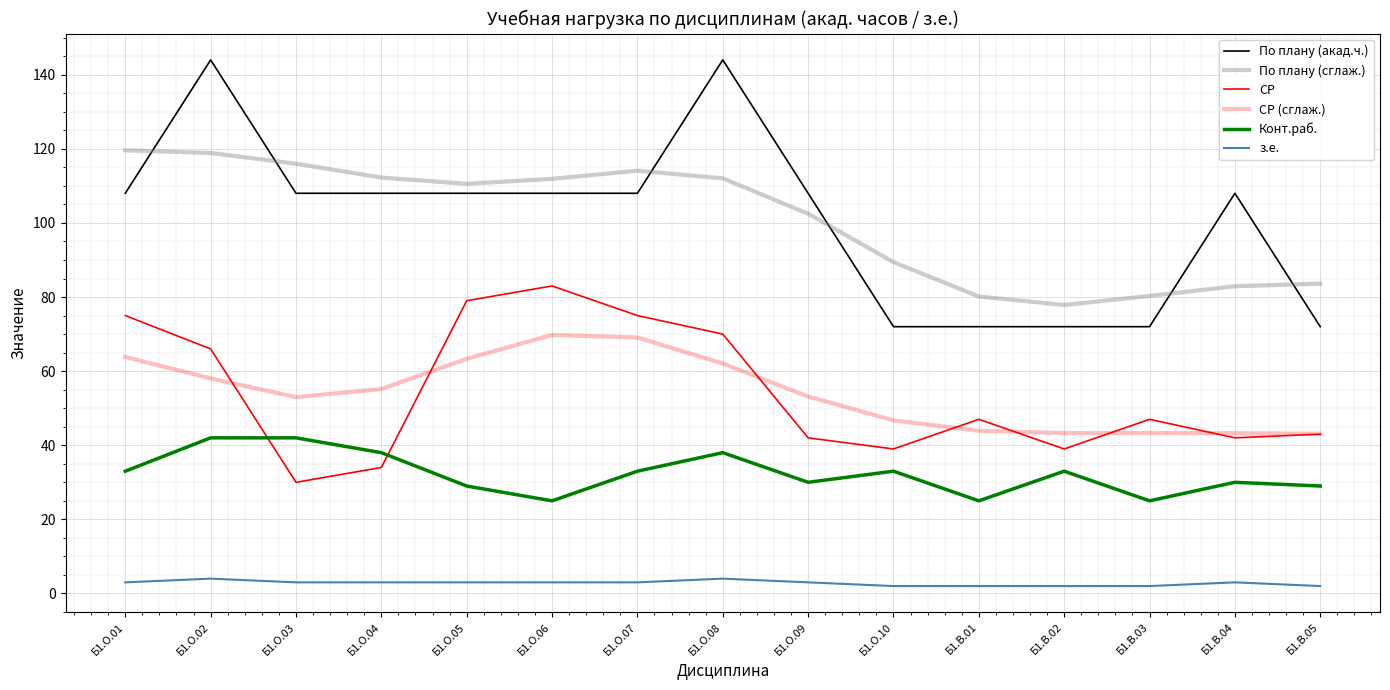

Reading left to right, list all the values displayed in this chart.

По плану (акад.ч.): Б1.О.01=108.0	Б1.О.02=144.0	Б1.О.03=108.0	Б1.О.04=108.0	Б1.О.05=108.0	Б1.О.06=108.0	Б1.О.07=108.0	Б1.О.08=144.0	Б1.О.09=108.0	Б1.О.10=72.0	Б1.В.01=72.0	Б1.В.02=72.0	Б1.В.03=72.0	Б1.В.04=108.0	Б1.В.05=72.0
По плану (сглаж.): Б1.О.01=119.6	Б1.О.02=118.9	Б1.О.03=116.0	Б1.О.04=112.2	Б1.О.05=110.6	Б1.О.06=111.9	Б1.О.07=114.1	Б1.О.08=112.0	Б1.О.09=102.5	Б1.О.10=89.4	Б1.В.01=80.1	Б1.В.02=77.9	Б1.В.03=80.3	Б1.В.04=82.9	Б1.В.05=83.6
СР: Б1.О.01=75.0	Б1.О.02=66.0	Б1.О.03=30.0	Б1.О.04=34.0	Б1.О.05=79.0	Б1.О.06=83.0	Б1.О.07=75.0	Б1.О.08=70.0	Б1.О.09=42.0	Б1.О.10=39.0	Б1.В.01=47.0	Б1.В.02=39.0	Б1.В.03=47.0	Б1.В.04=42.0	Б1.В.05=43.0
СР (сглаж.): Б1.О.01=63.8	Б1.О.02=58.0	Б1.О.03=53.0	Б1.О.04=55.2	Б1.О.05=63.3	Б1.О.06=69.8	Б1.О.07=69.1	Б1.О.08=62.1	Б1.О.09=53.2	Б1.О.10=46.7	Б1.В.01=43.9	Б1.В.02=43.3	Б1.В.03=43.3	Б1.В.04=43.3	Б1.В.05=43.1
Конт.раб.: Б1.О.01=33.0	Б1.О.02=42.0	Б1.О.03=42.0	Б1.О.04=38.0	Б1.О.05=29.0	Б1.О.06=25.0	Б1.О.07=33.0	Б1.О.08=38.0	Б1.О.09=30.0	Б1.О.10=33.0	Б1.В.01=25.0	Б1.В.02=33.0	Б1.В.03=25.0	Б1.В.04=30.0	Б1.В.05=29.0
з.е.: Б1.О.01=3.0	Б1.О.02=4.0	Б1.О.03=3.0	Б1.О.04=3.0	Б1.О.05=3.0	Б1.О.06=3.0	Б1.О.07=3.0	Б1.О.08=4.0	Б1.О.09=3.0	Б1.О.10=2.0	Б1.В.01=2.0	Б1.В.02=2.0	Б1.В.03=2.0	Б1.В.04=3.0	Б1.В.05=2.0